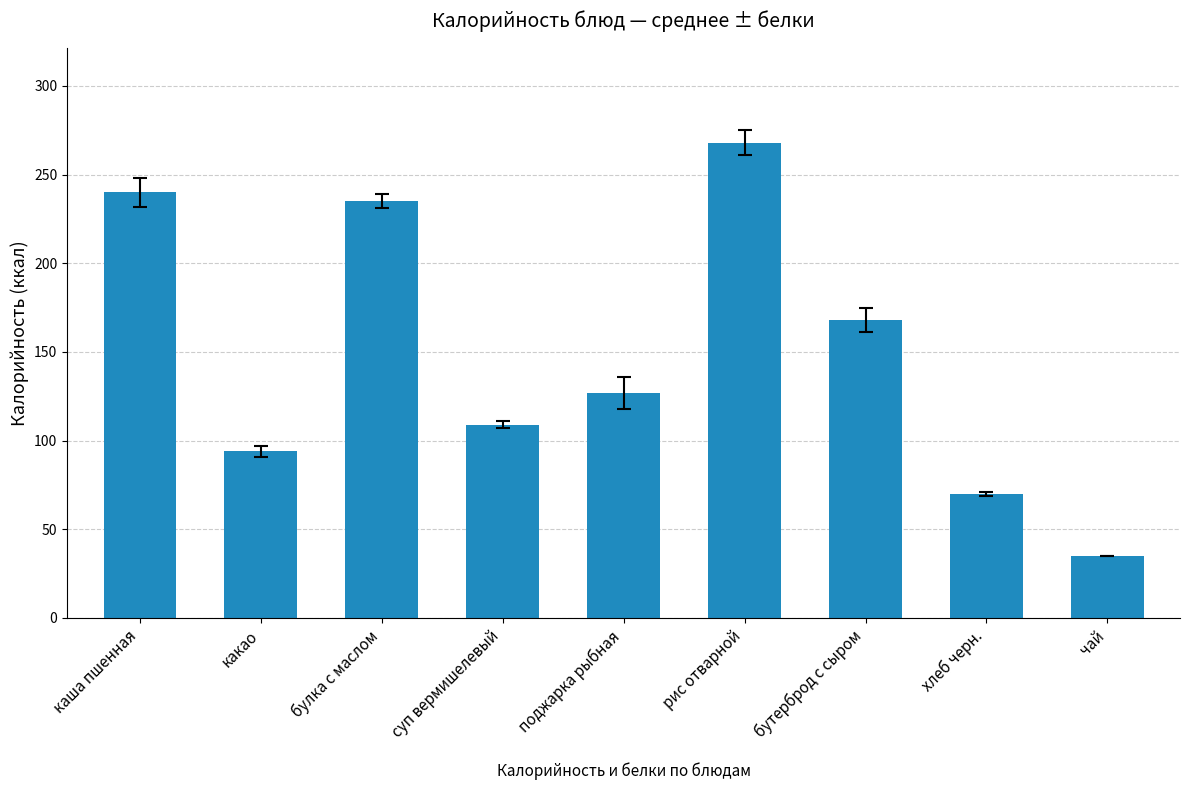

Which has a higher value, поджарка рыбная or какао?

поджарка рыбная